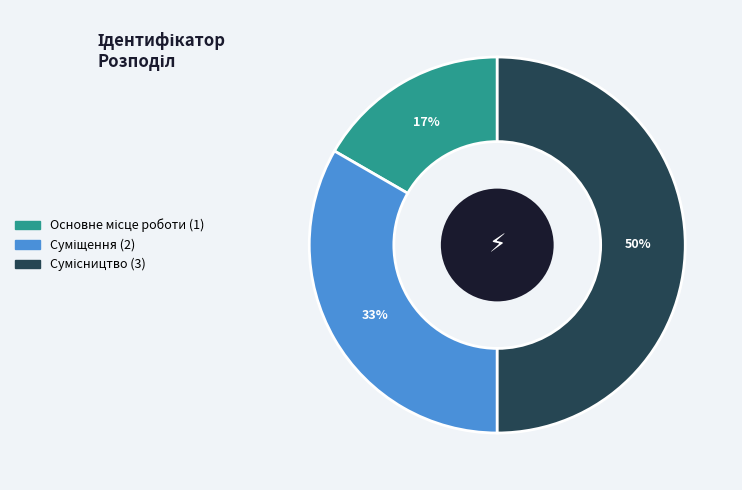

To the nearest percent, what is the difference between the largest and smallest slice percentages?

33%